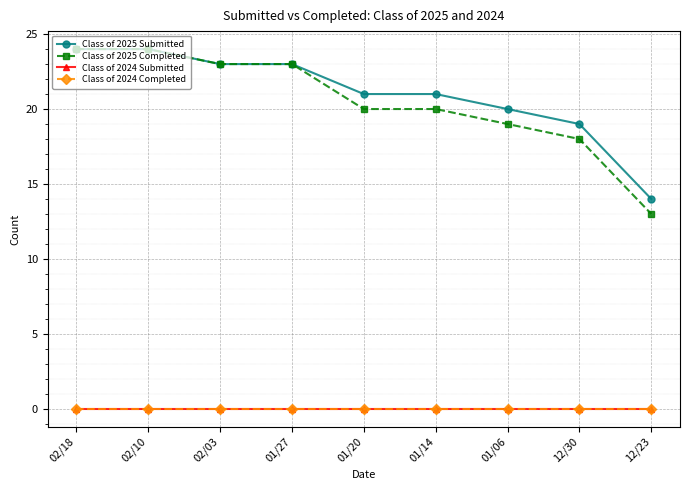

Does the chart have visible grid lines?

Yes